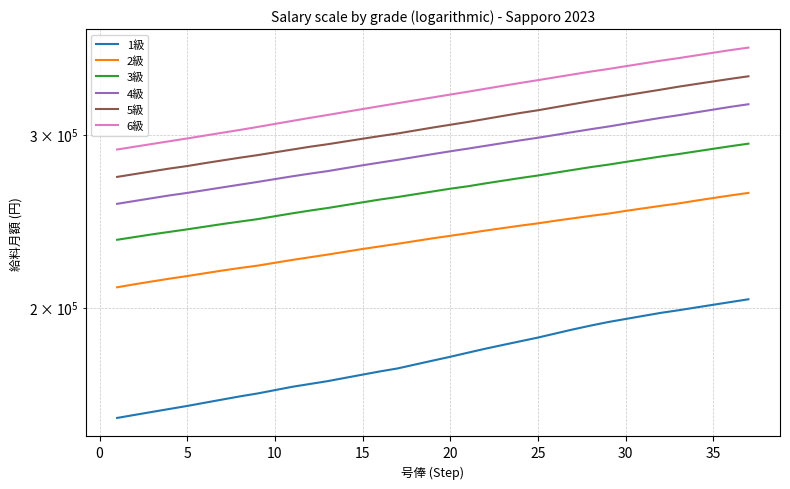

What is the total value across all series at 20?

1604300